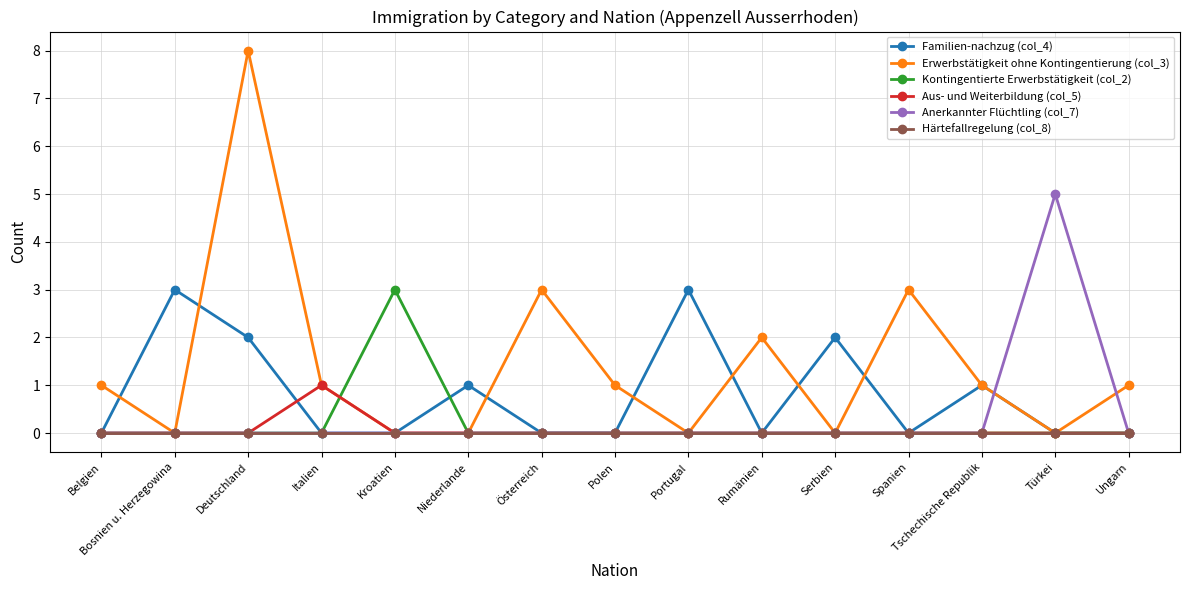

Is the value of Erwerbstätigkeit ohne Kontingentierung (col_3) at Italien greater than the value of Aus- und Weiterbildung (col_5) at Polen?

Yes